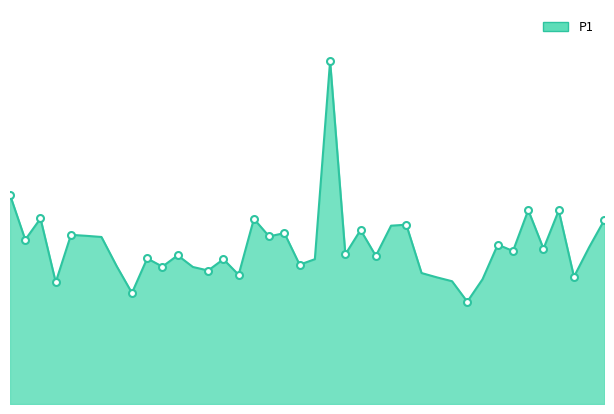

What is the ratio of the value at 00:48 to the value at 00:30?

1.1